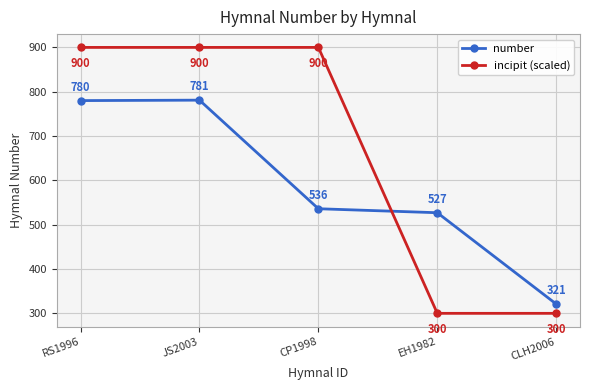

Which series has the largest total across all categories?

incipit (scaled)